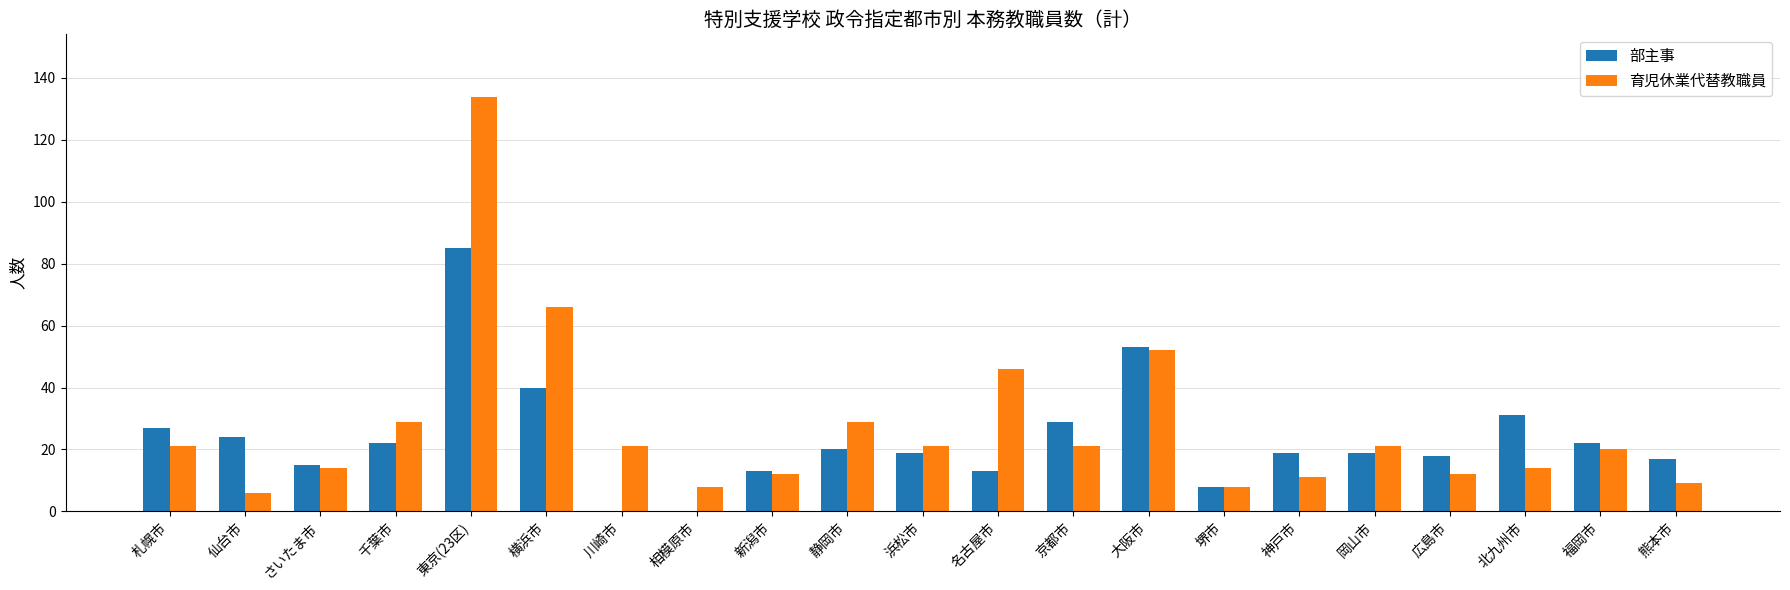

Read the 育児休業代替教職員 value at 仙台市.

6